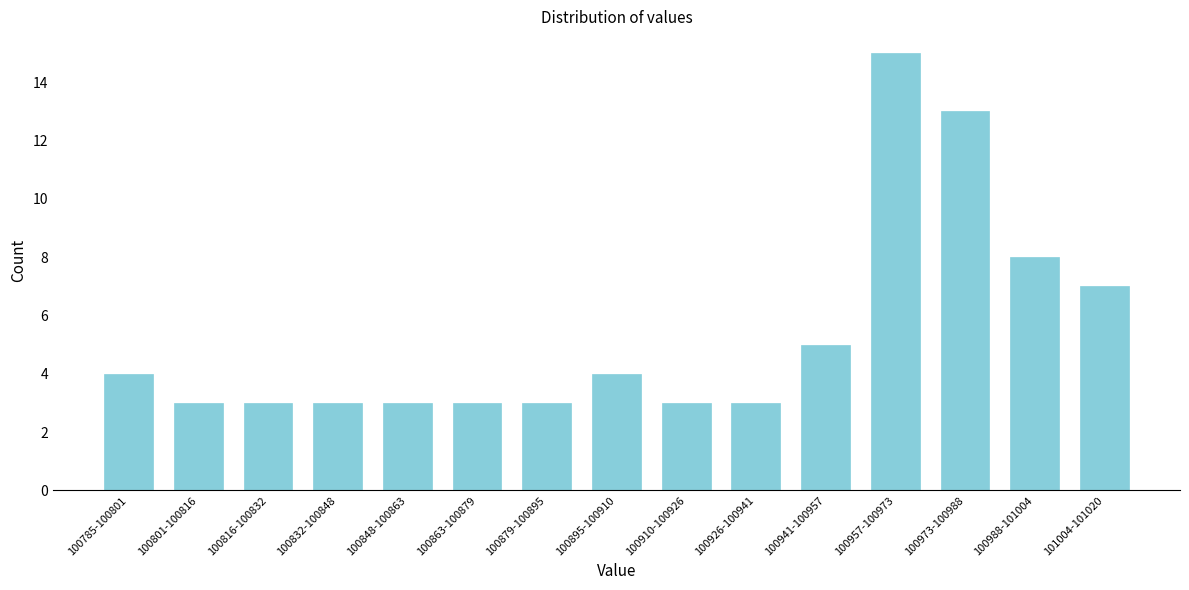

Reading left to right, transcribe all the data shown in this chart.

100785-100801=4	100801-100816=3	100816-100832=3	100832-100848=3	100848-100863=3	100863-100879=3	100879-100895=3	100895-100910=4	100910-100926=3	100926-100941=3	100941-100957=5	100957-100973=15	100973-100988=13	100988-101004=8	101004-101020=7